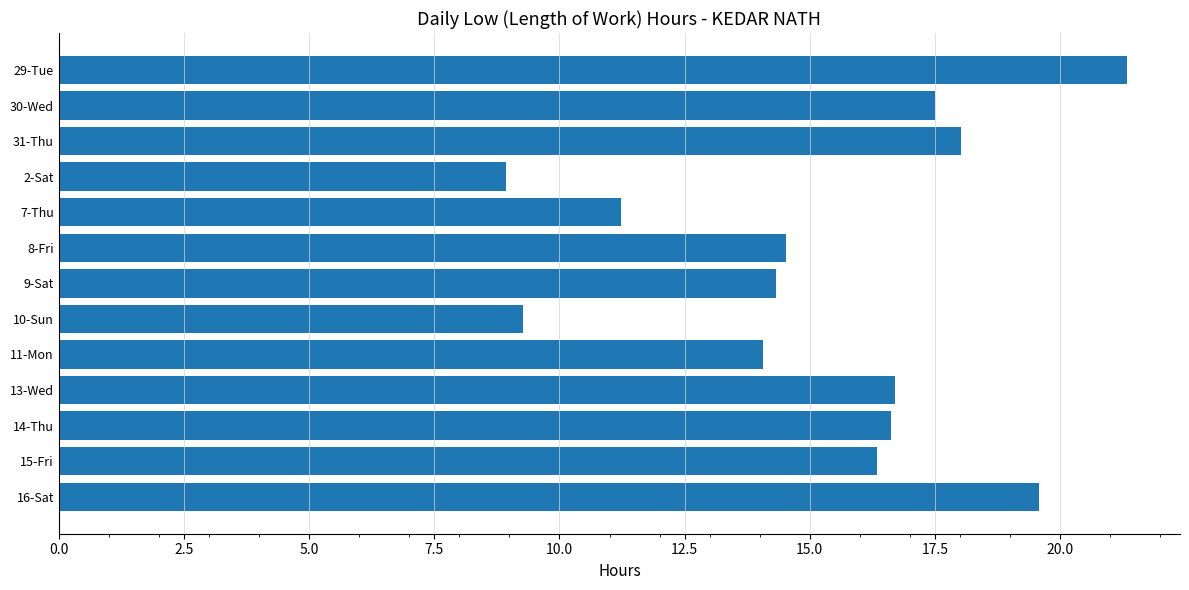

What is the difference between the second highest and second lowest values?

10.3